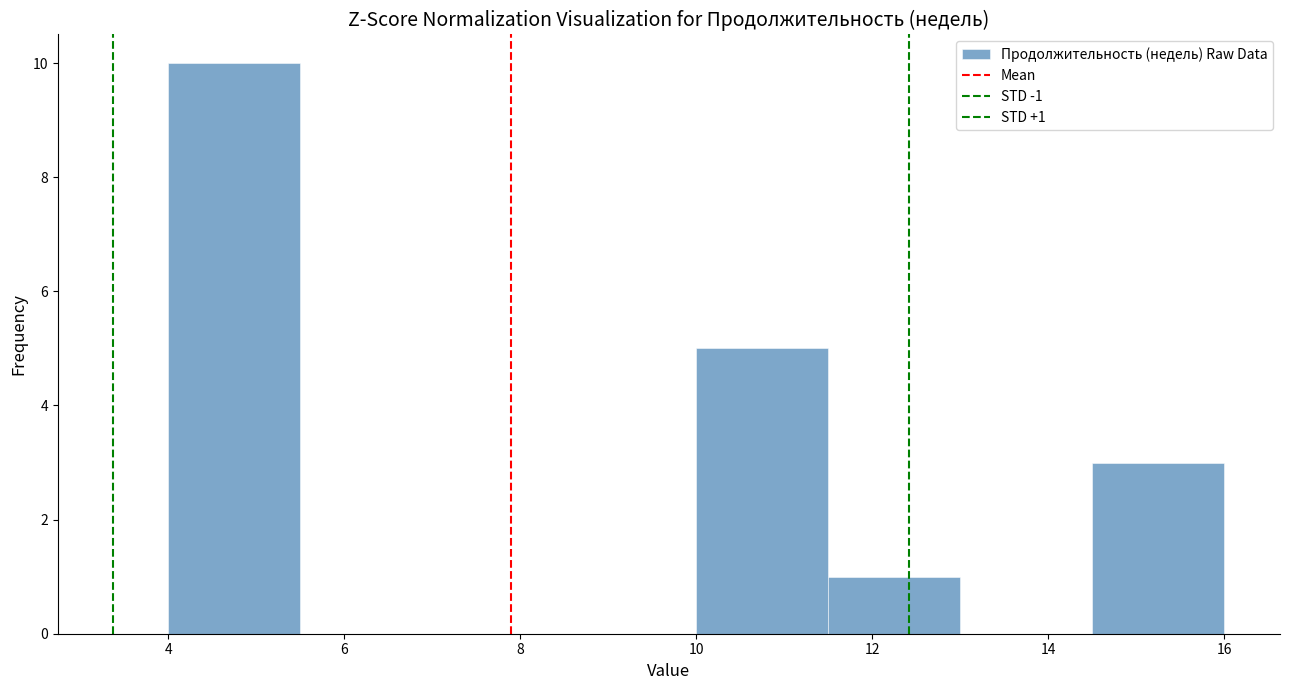

Which range on the x-axis has the tallest bar?

4.0 to 5.5